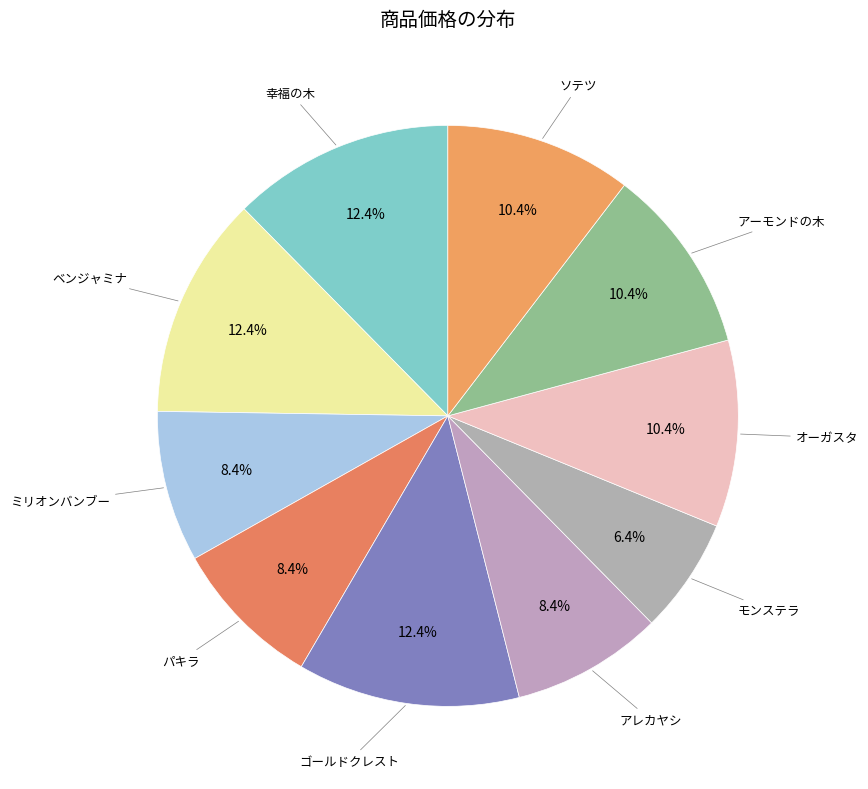

How many segments does this pie chart have?

10